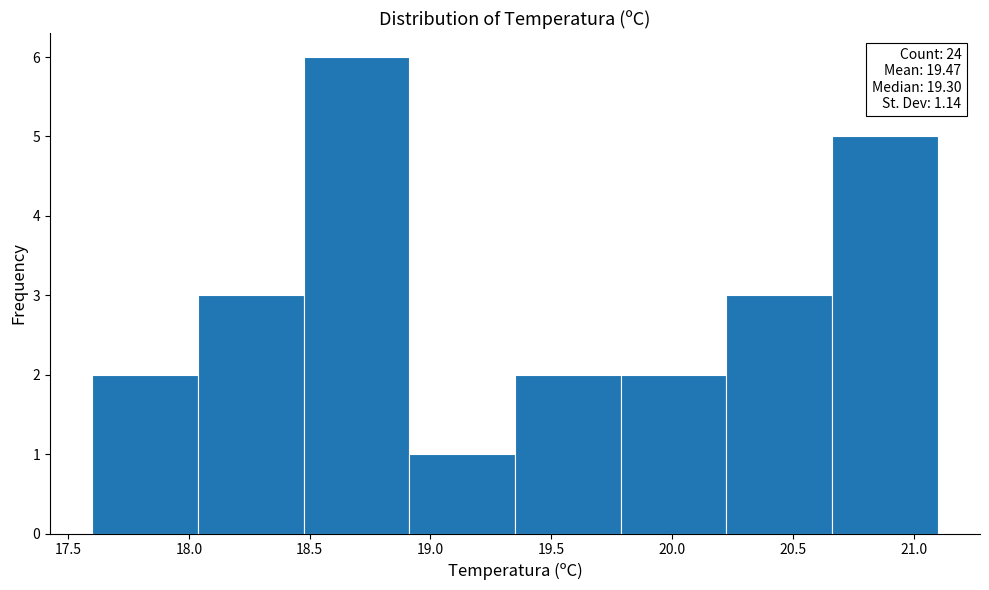

Over which range of the x-axis is the bar tallest?

18.50 to 18.90